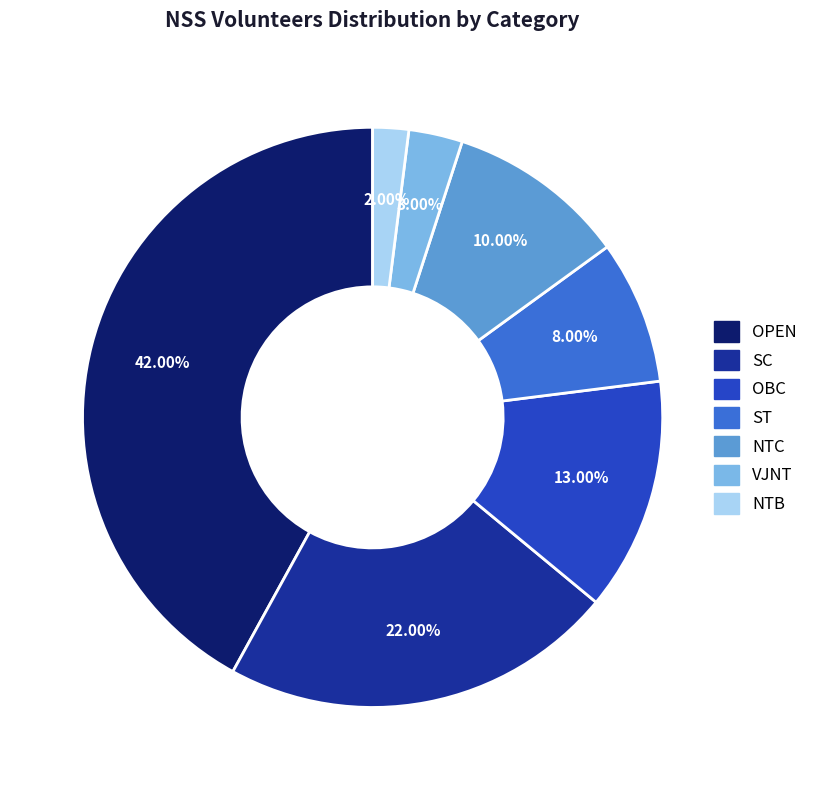

Is there a majority slice in this chart?

No